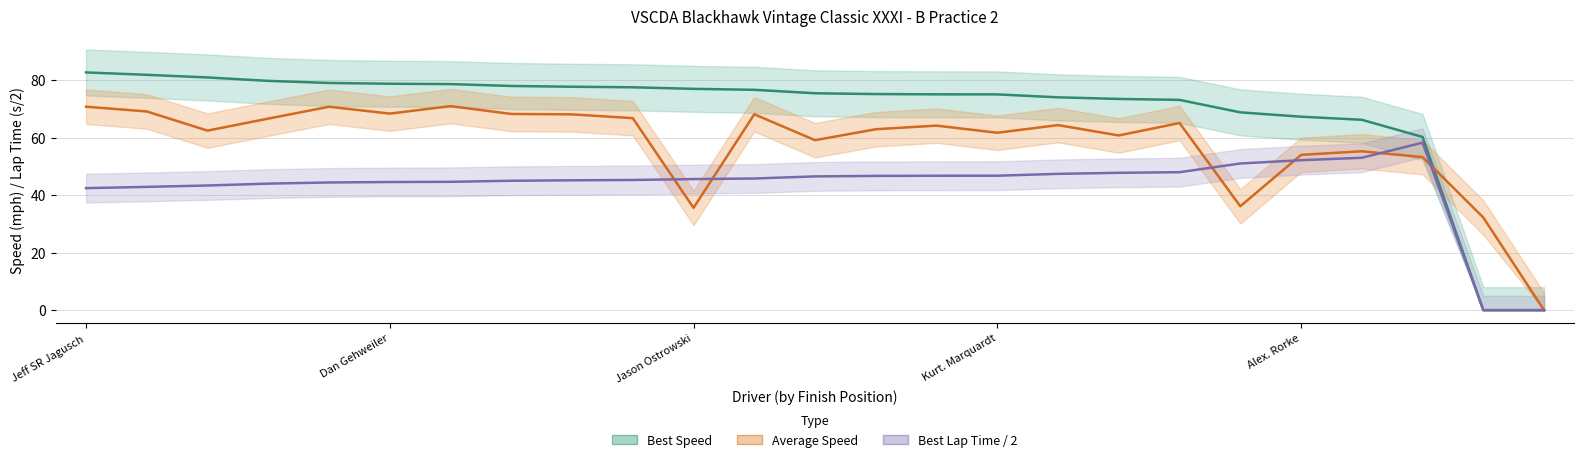

What is the difference between the maximum and second lowest values in the Best Speed series?

82.7